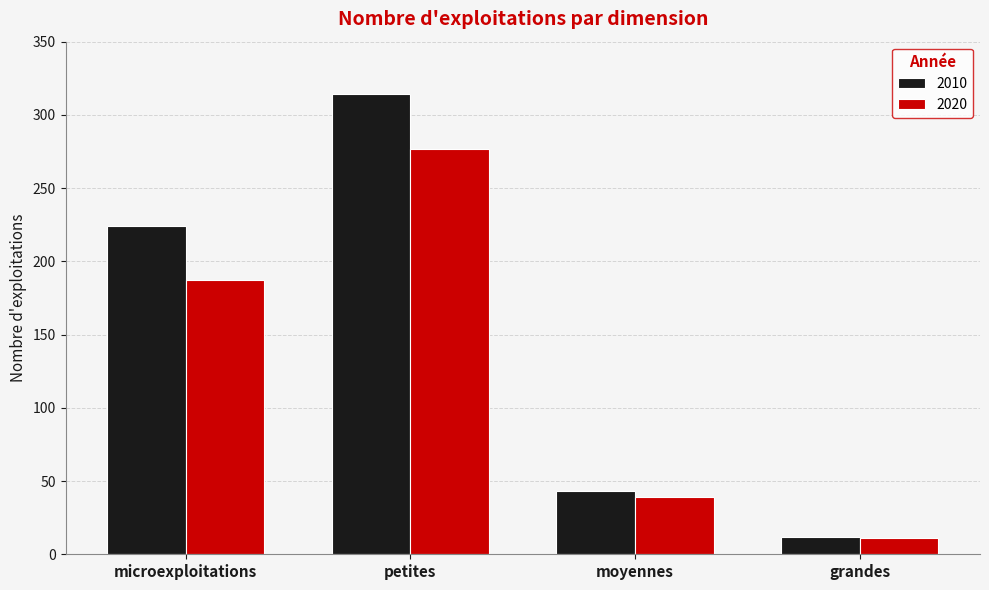

Is it true that 2010 equals 224 at microexploitations?

True